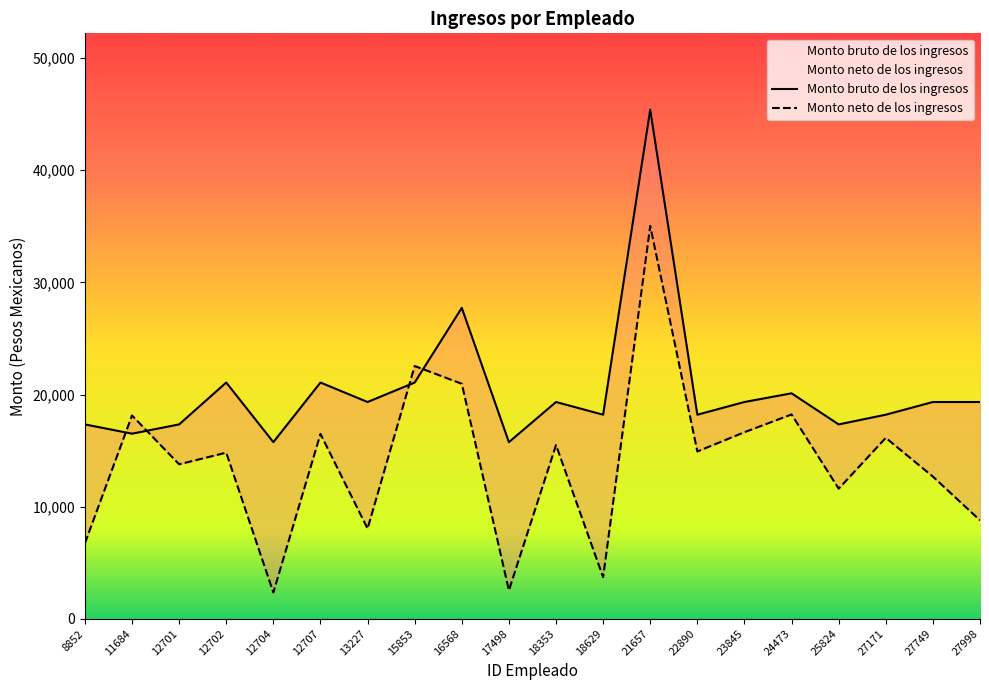

What is the sum of all Monto neto de los ingresos values?

279573.9